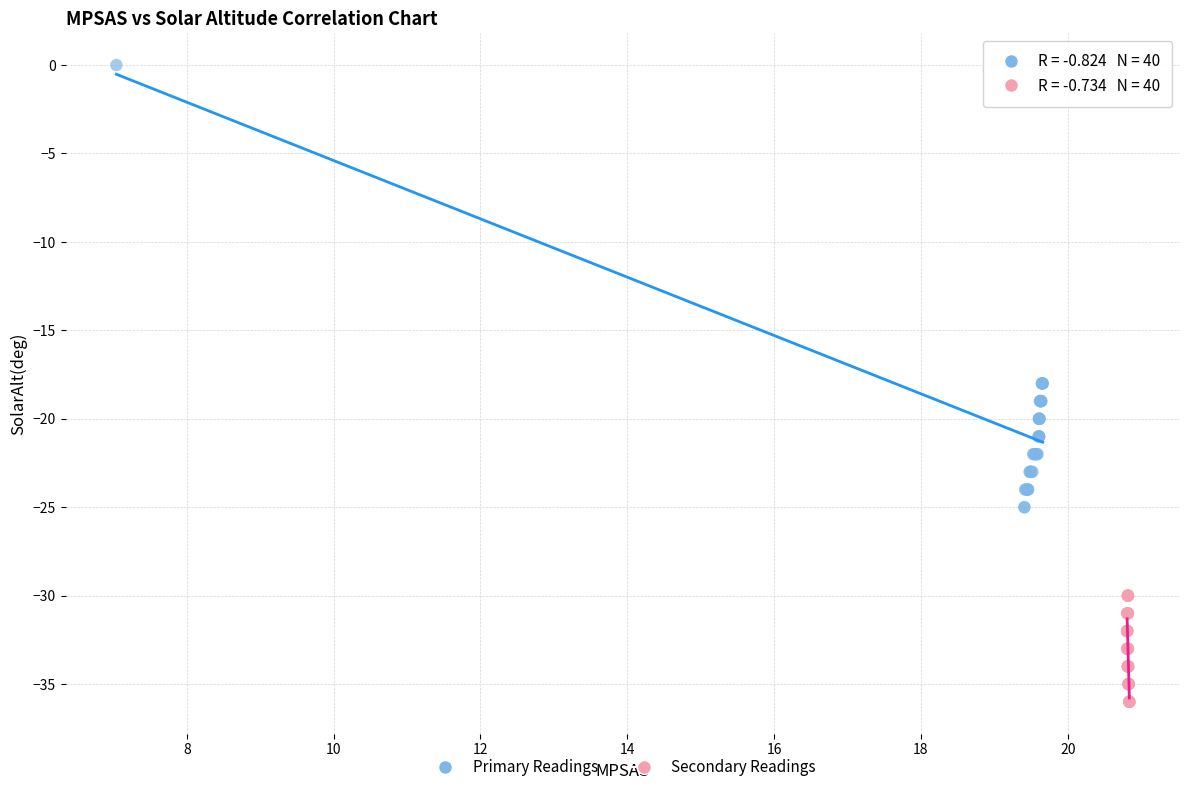

Which series has the largest Y range (max minus min)?

Primary Readings